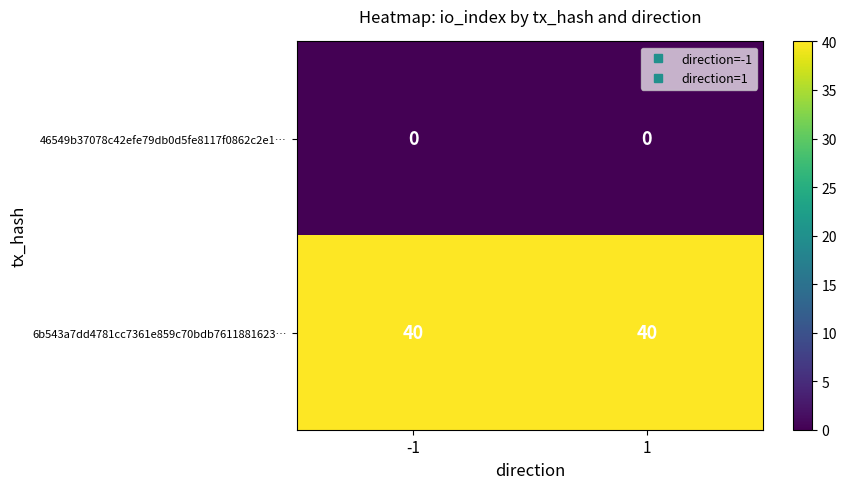

What is the spread (max minus min) of values at 1?

40